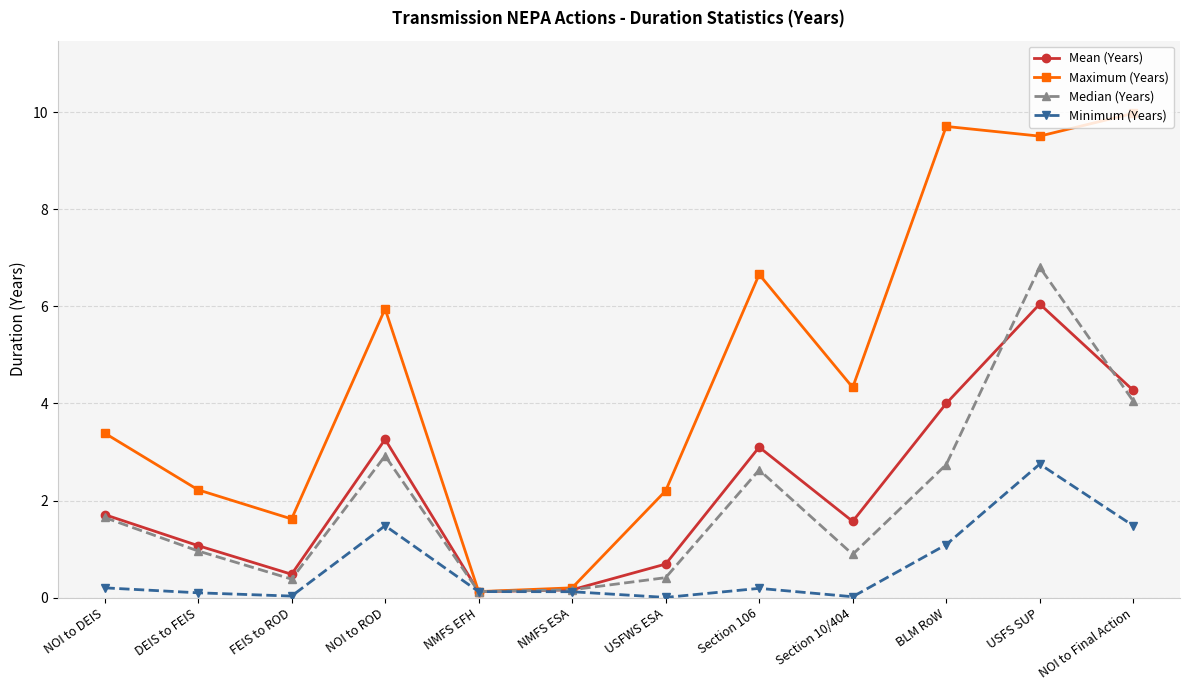

Is the value of Maximum (Years) at NMFS ESA greater than the value of Median (Years) at Section 106?

No